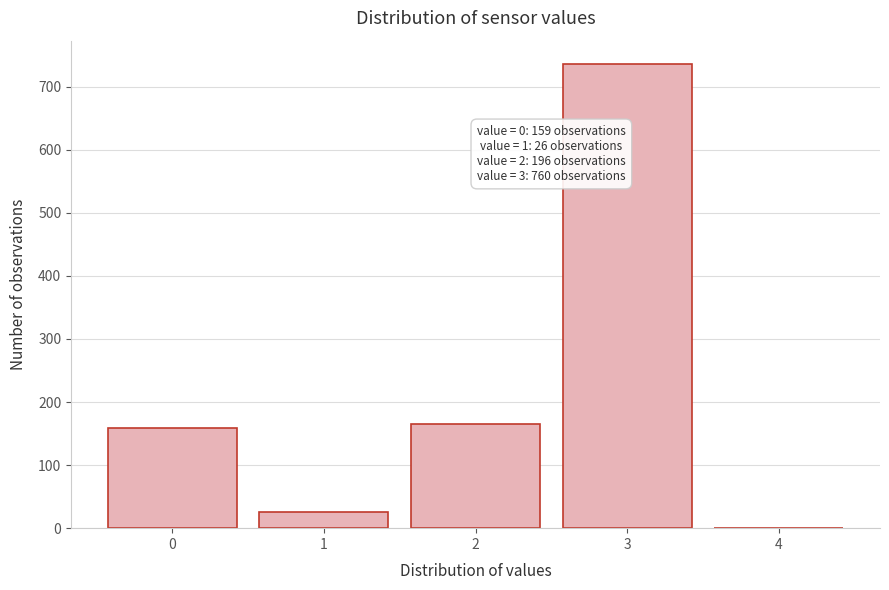

Which range on the x-axis has the tallest bar?

2.5 to 3.5